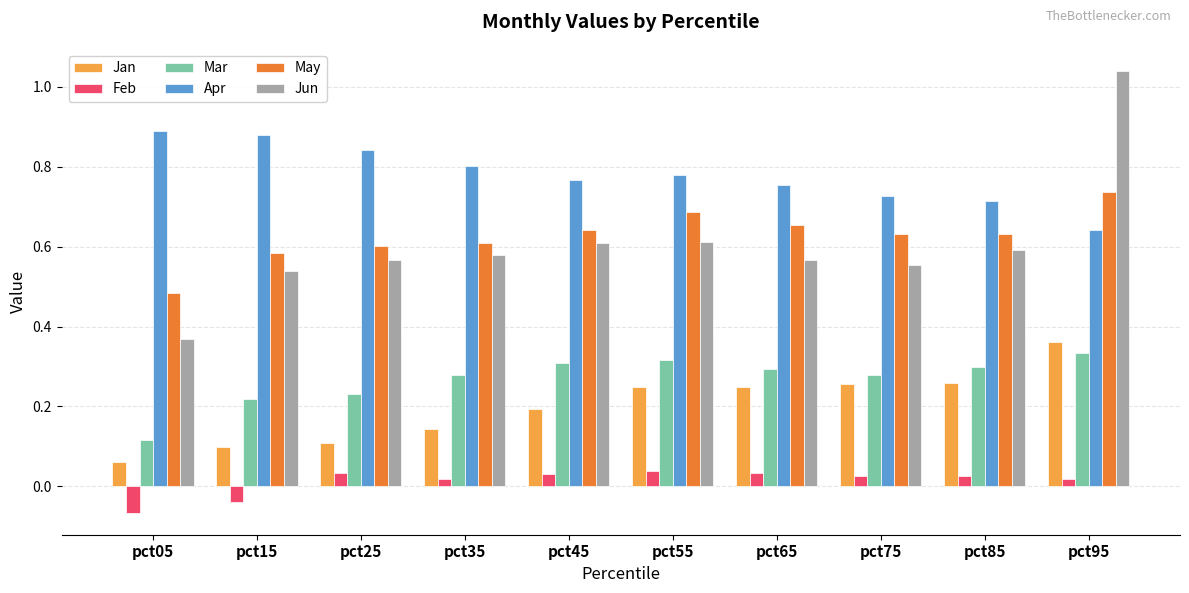

Which label corresponds to the largest value in the chart?

pct95